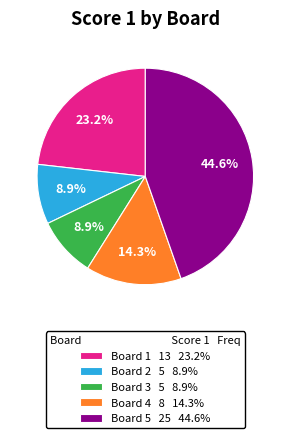

What percentage is NOT represented by Board 1 13 23.2%?

76.8%